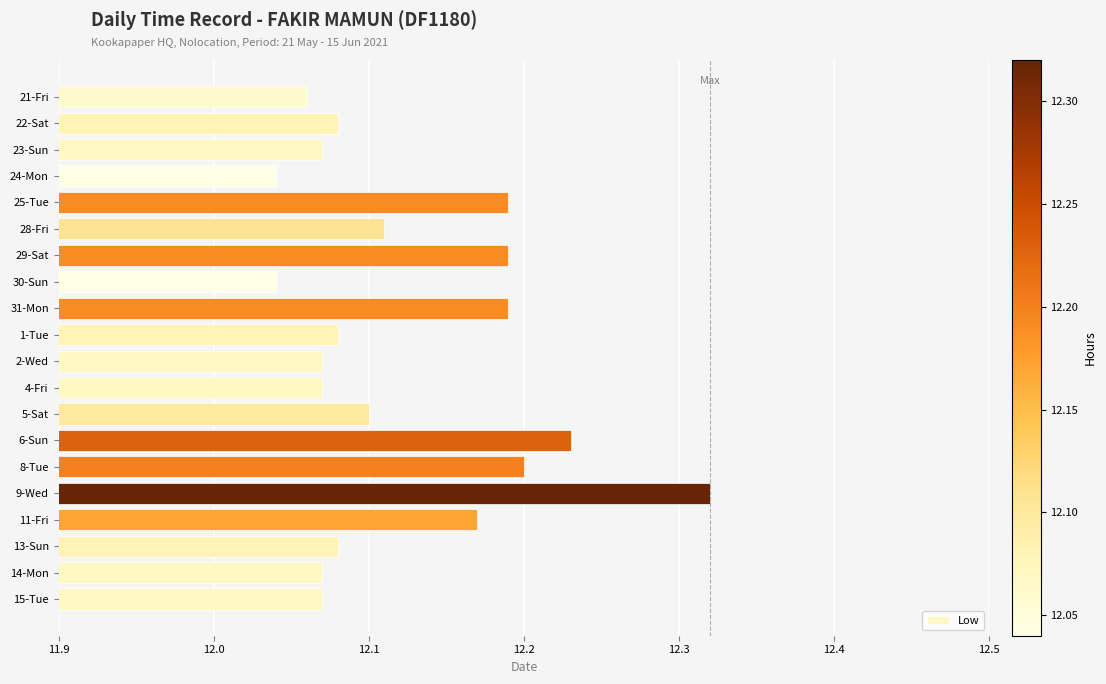

Approximately how many times larger is the value at 8-Tue compared to 6-Sun?

1.0